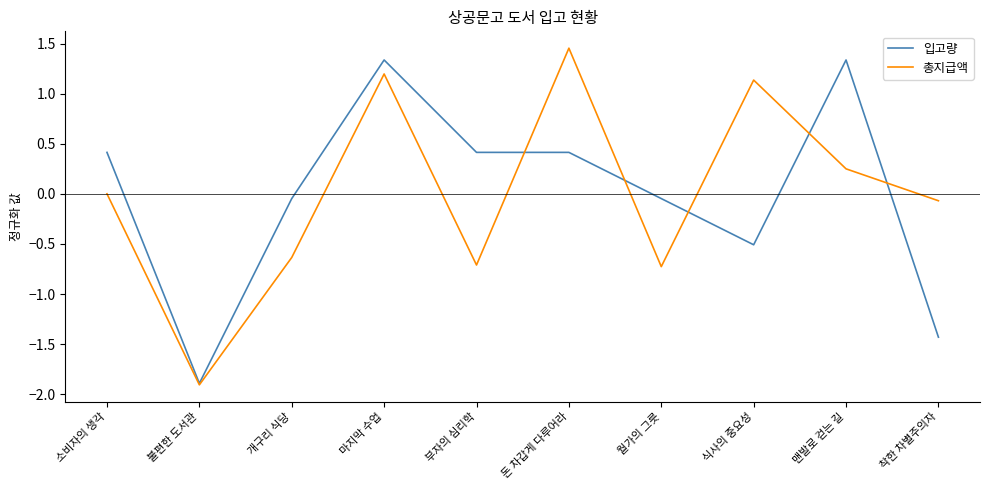

At which category is the sum across all series the highest?

마지막 수업